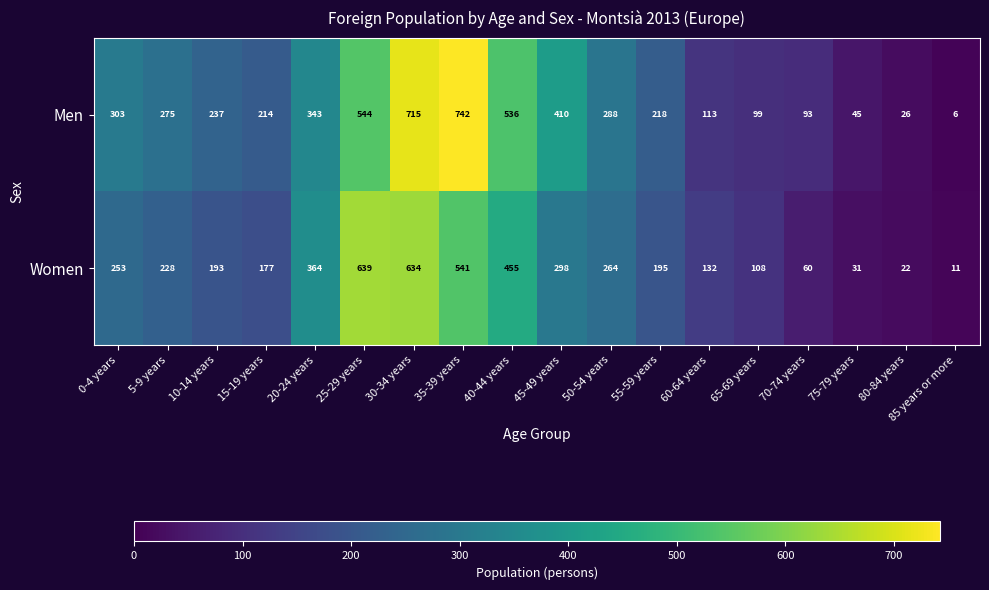

At how many categories does at least one series exceed 585?

3